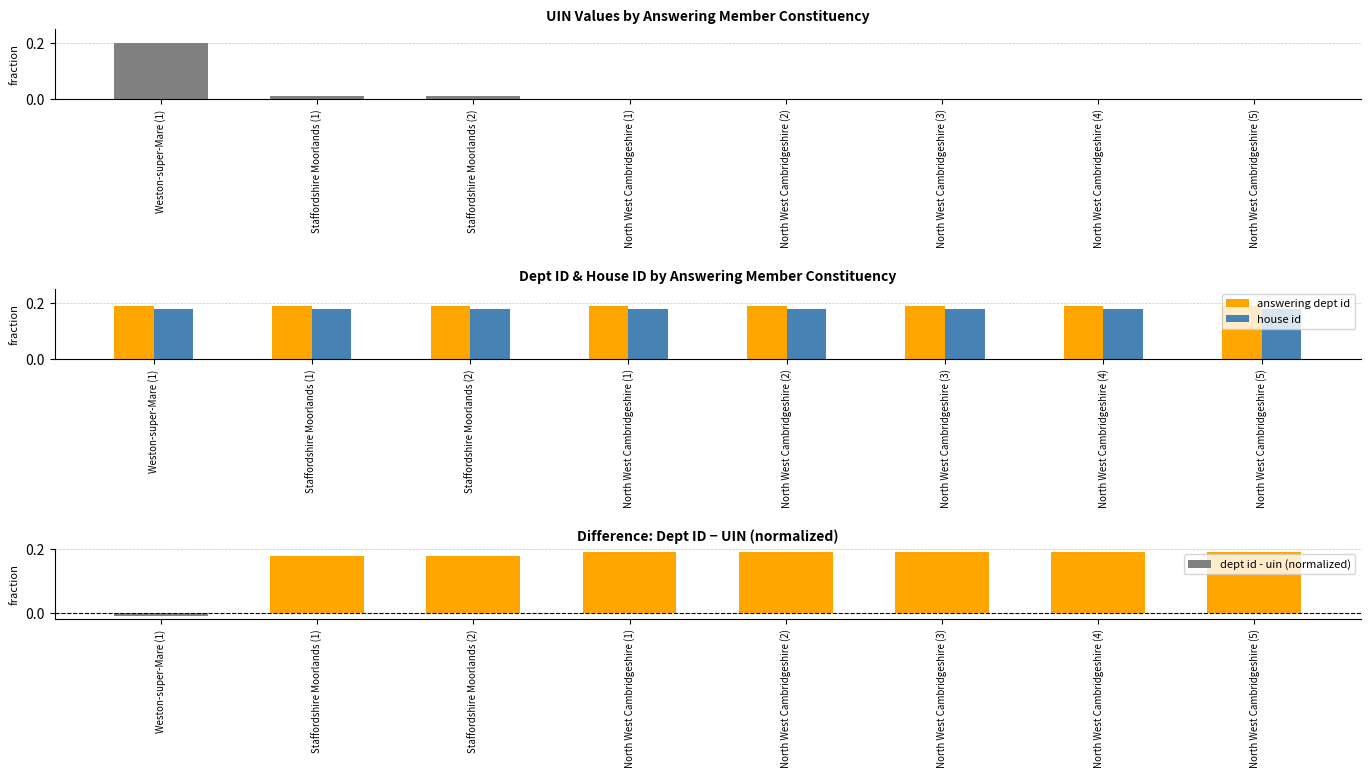

What is the label of the 1st bar from the left?

Weston-super-Mare (1)